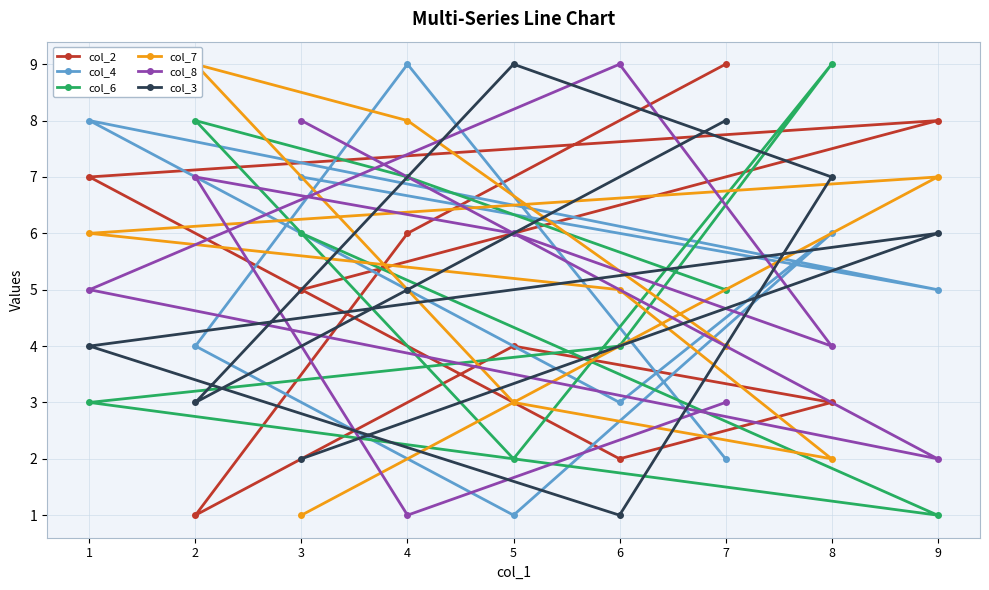

What is the approximate value of col_2 at 9?

8